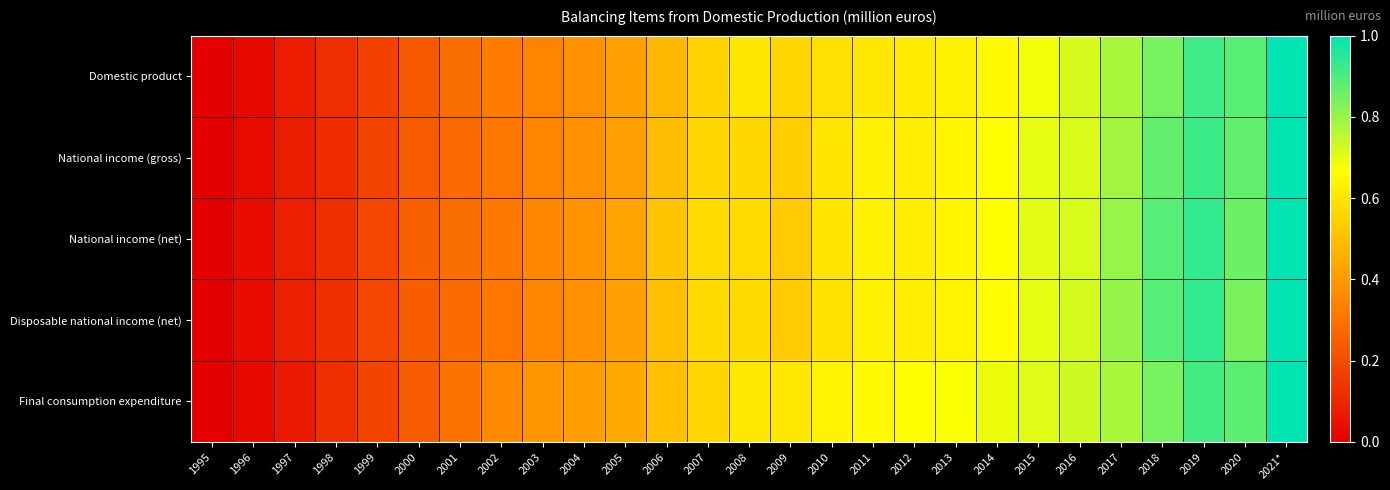

Which category has the highest value across all series?

2021*